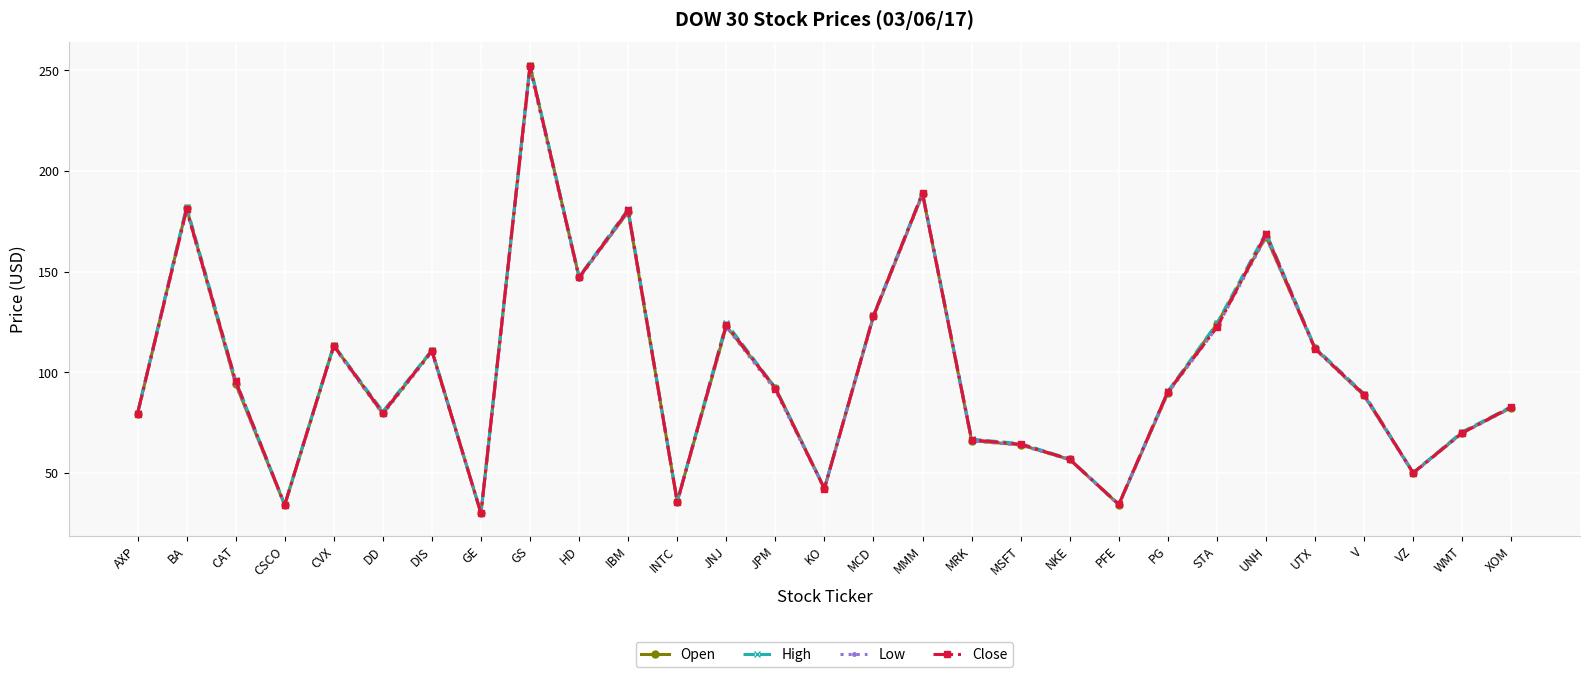

At how many categories does at least one series exceed 177?

4